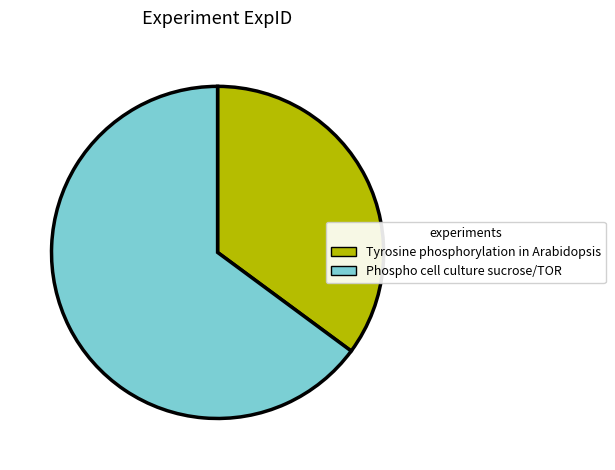

True or false: Phospho cell culture sucrose/TOR accounts for 65% of the total.

True